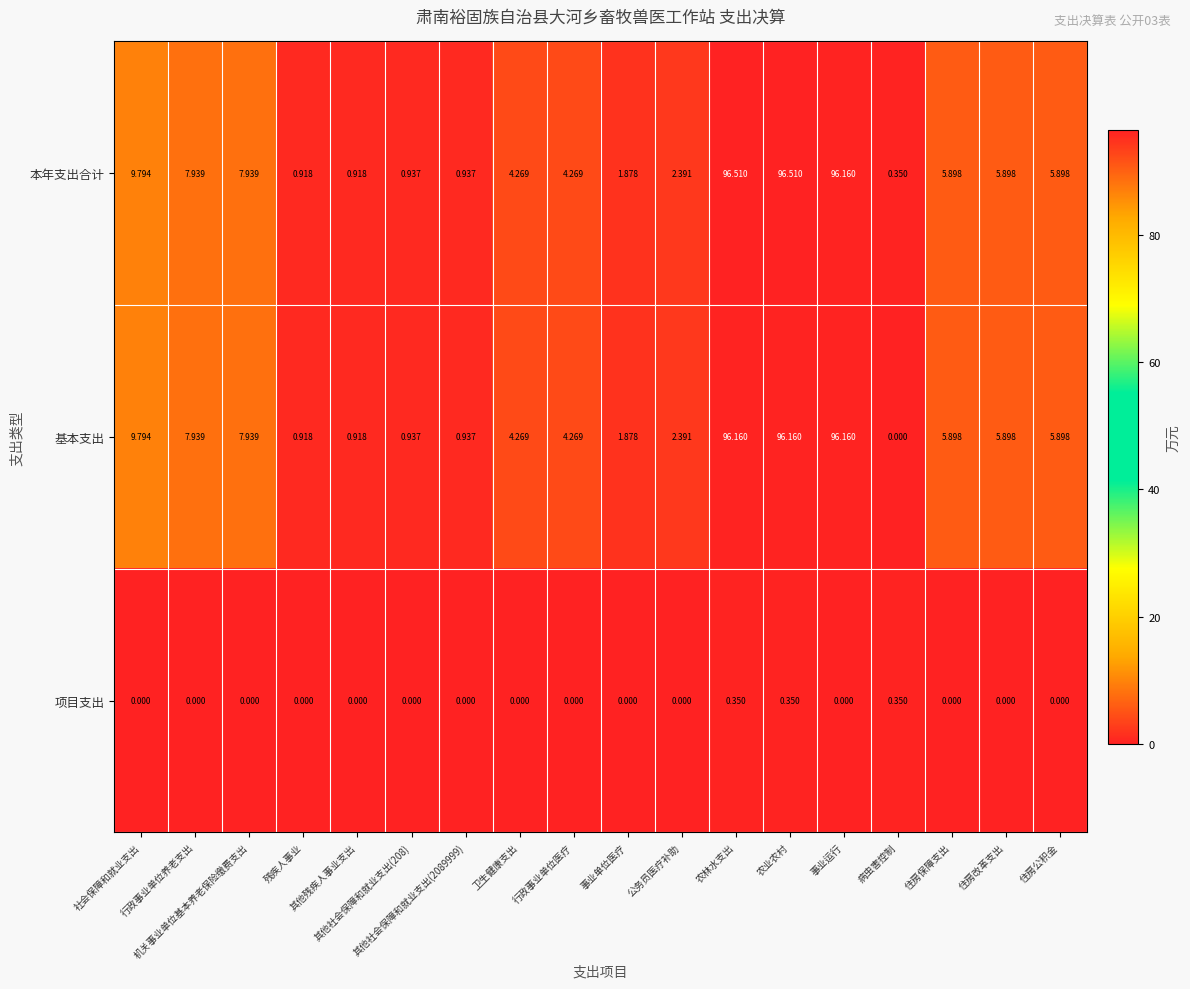

What is the total value across all series at 住房保障支出?

11.8